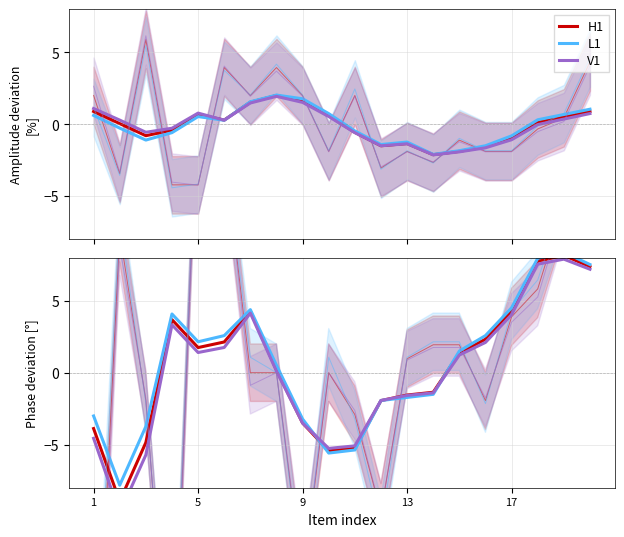

The value of L1 at 5 is 0.6. True or false?

False